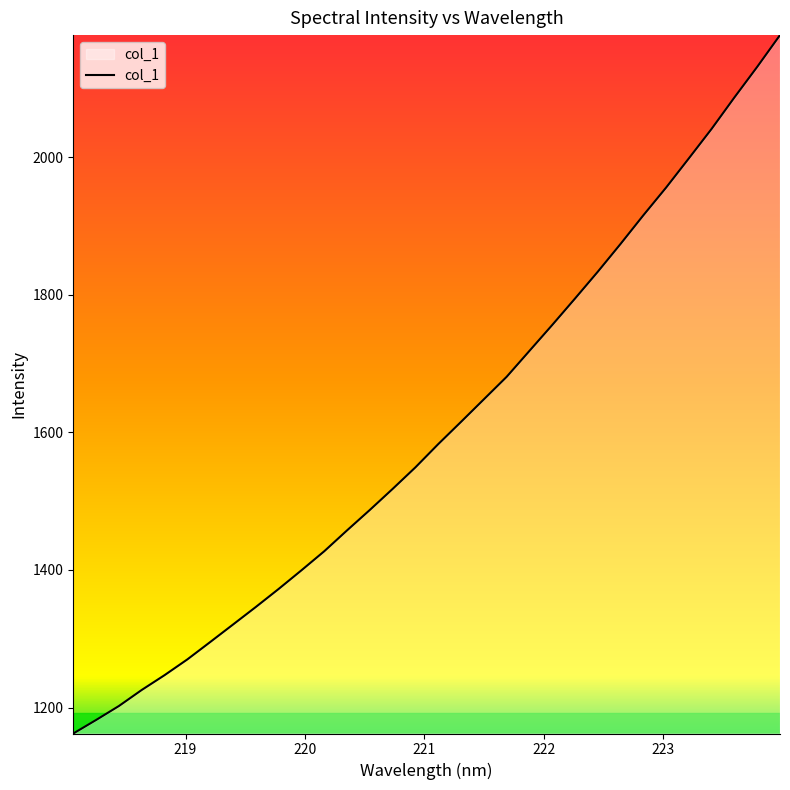

Reading left to right, list all the values displayed in this chart.

1162.3	1181.9	1202.3	1225.6	1247.1	1270.0	1295.2	1320.7	1346.2	1372.4	1399.5	1427.2	1457.6	1487.3	1517.9	1549.3	1583.0	1615.4	1648.1	1680.8	1718.5	1756.2	1794.6	1833.6	1874.1	1915.7	1956.0	1998.5	2041.5	2087.1	2131.5	2177.6